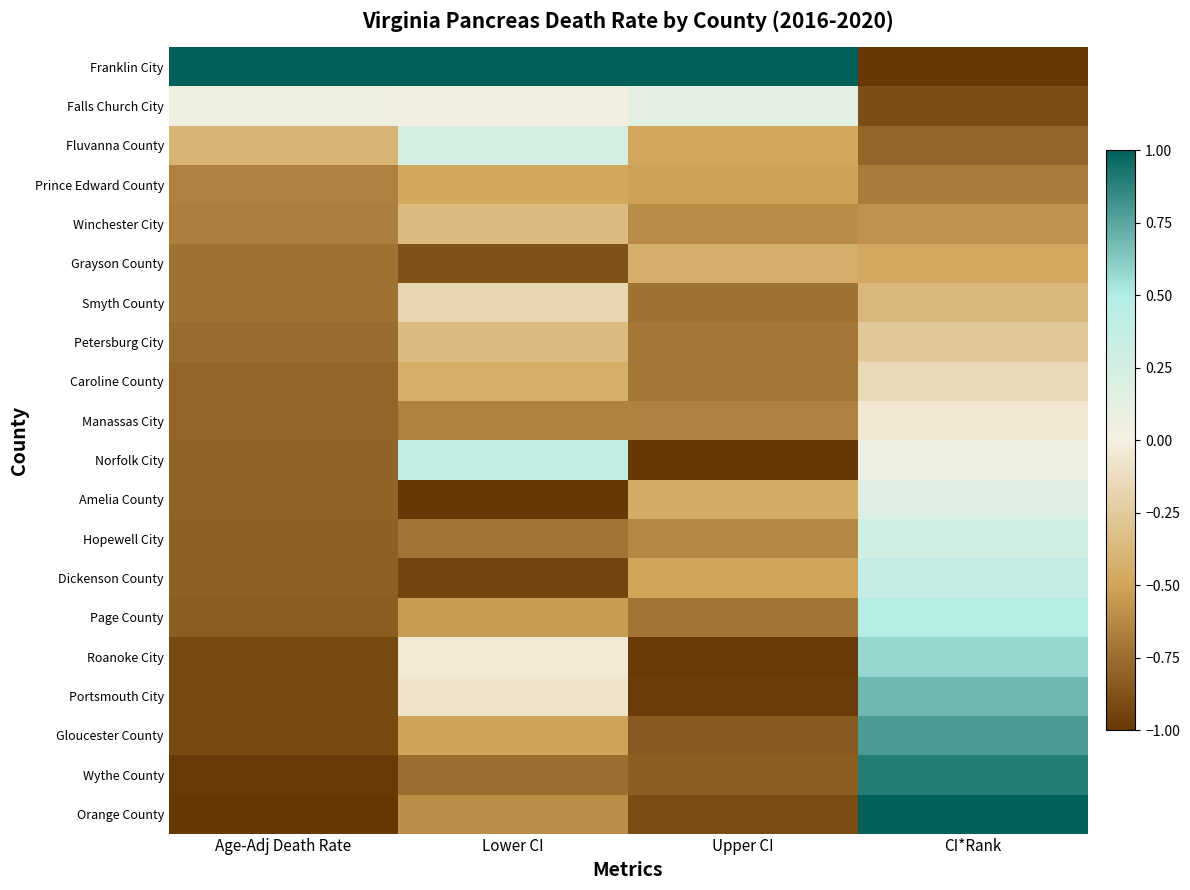

At Age-Adj Death Rate, list the series in order from smallest to largest.

Orange County, Wythe County, Roanoke City, Portsmouth City, Gloucester County, Page County, Hopewell City, Dickenson County, Norfolk City, Amelia County, Caroline County, Manassas City, Petersburg City, Grayson County, Smyth County, Winchester City, Prince Edward County, Fluvanna County, Falls Church City, Franklin City